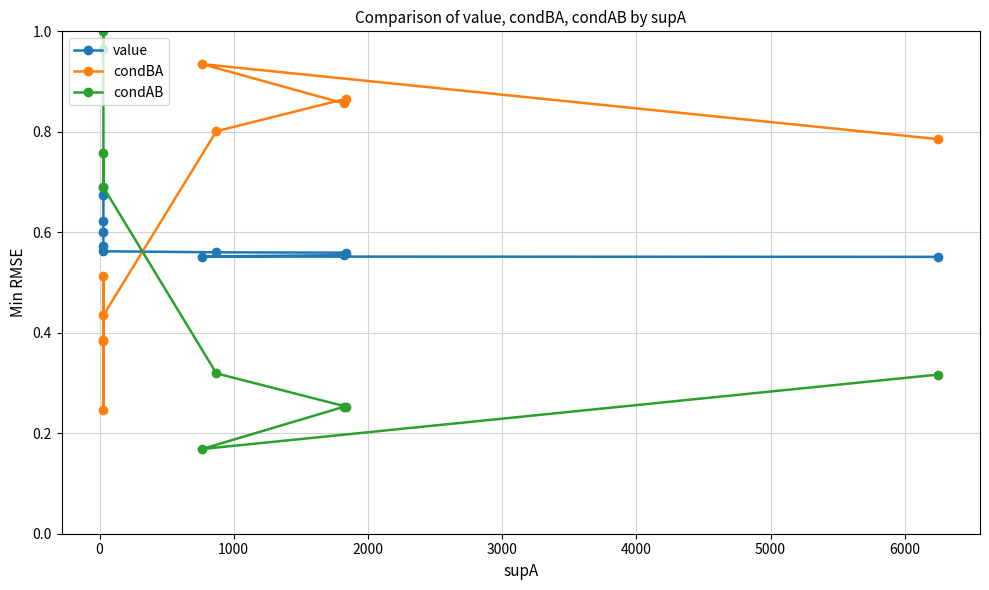

List the series in order of their overall mean, highest first.

condBA, value, condAB